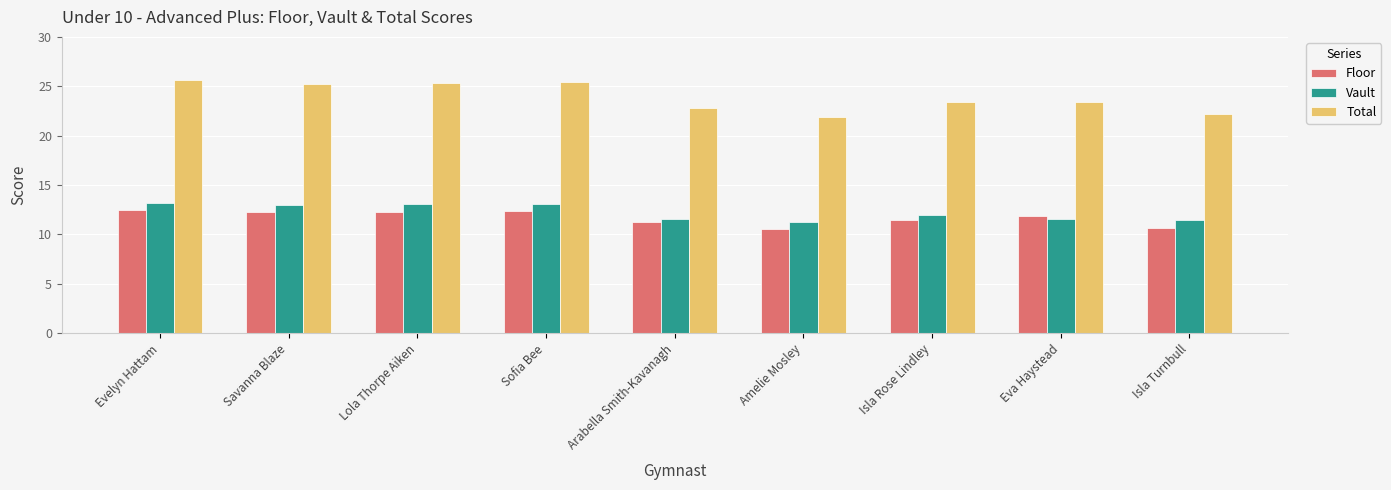

How many values in the Floor series exceed 11?

7